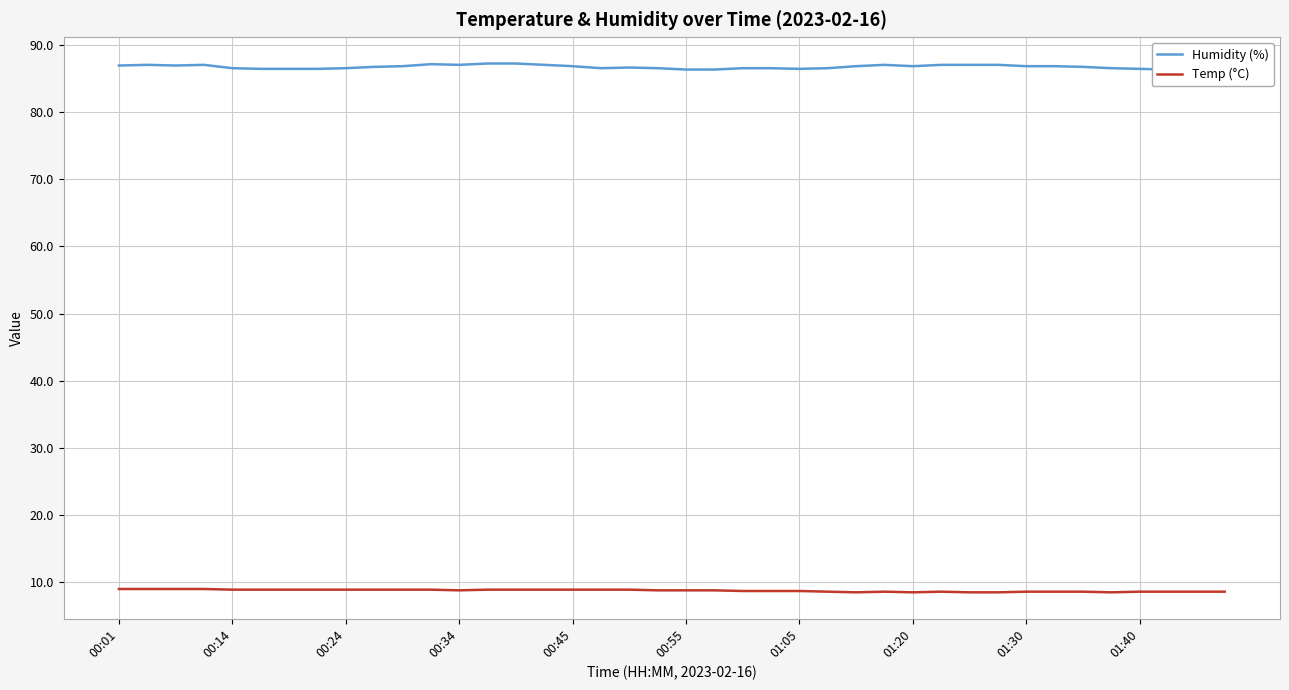

What is the lowest value of the Temp (°C) series?

8.4